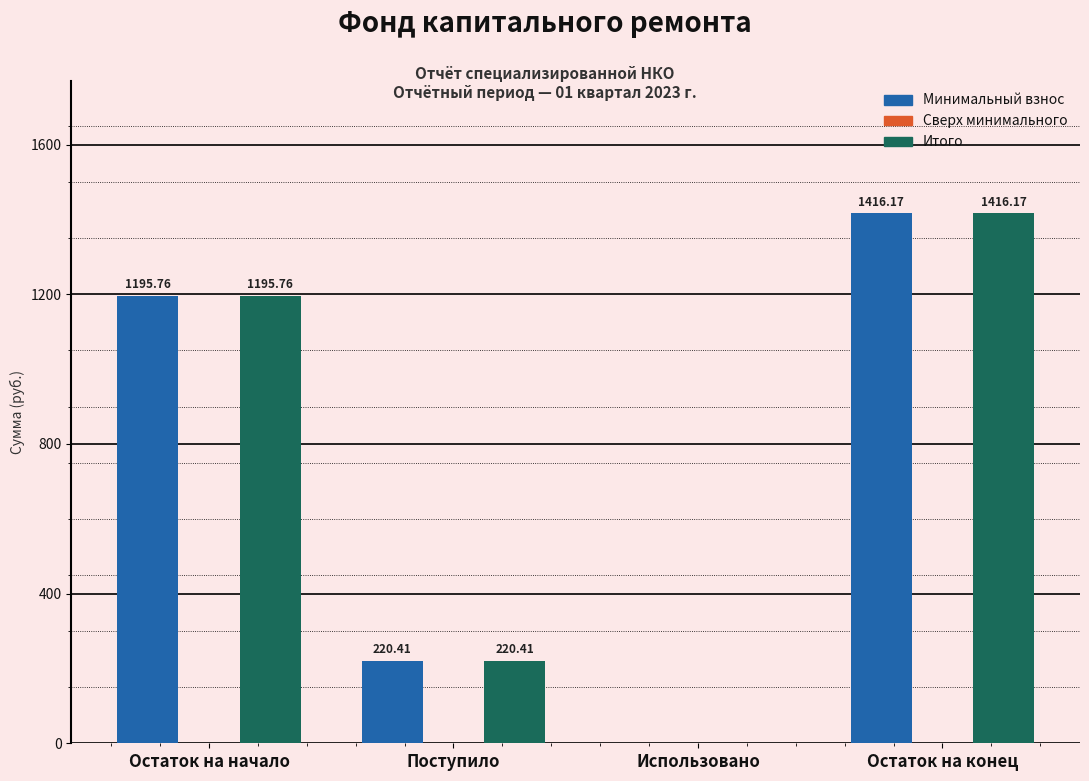

Where does the Минимальный взнос series first go above 1195?

Остаток на начало